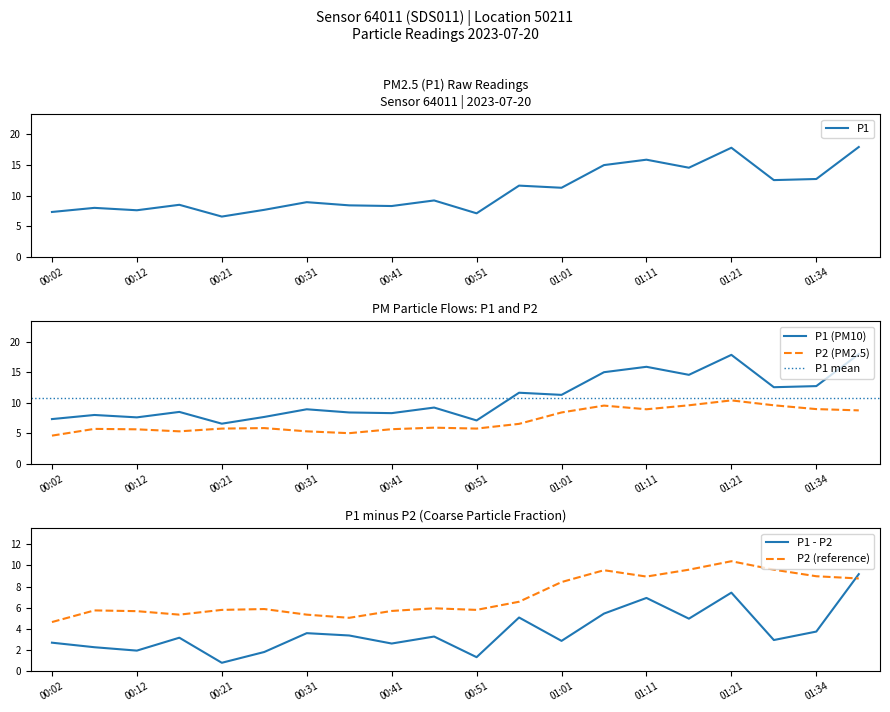

What is the difference between the highest and lowest values at 00:56?

5.1